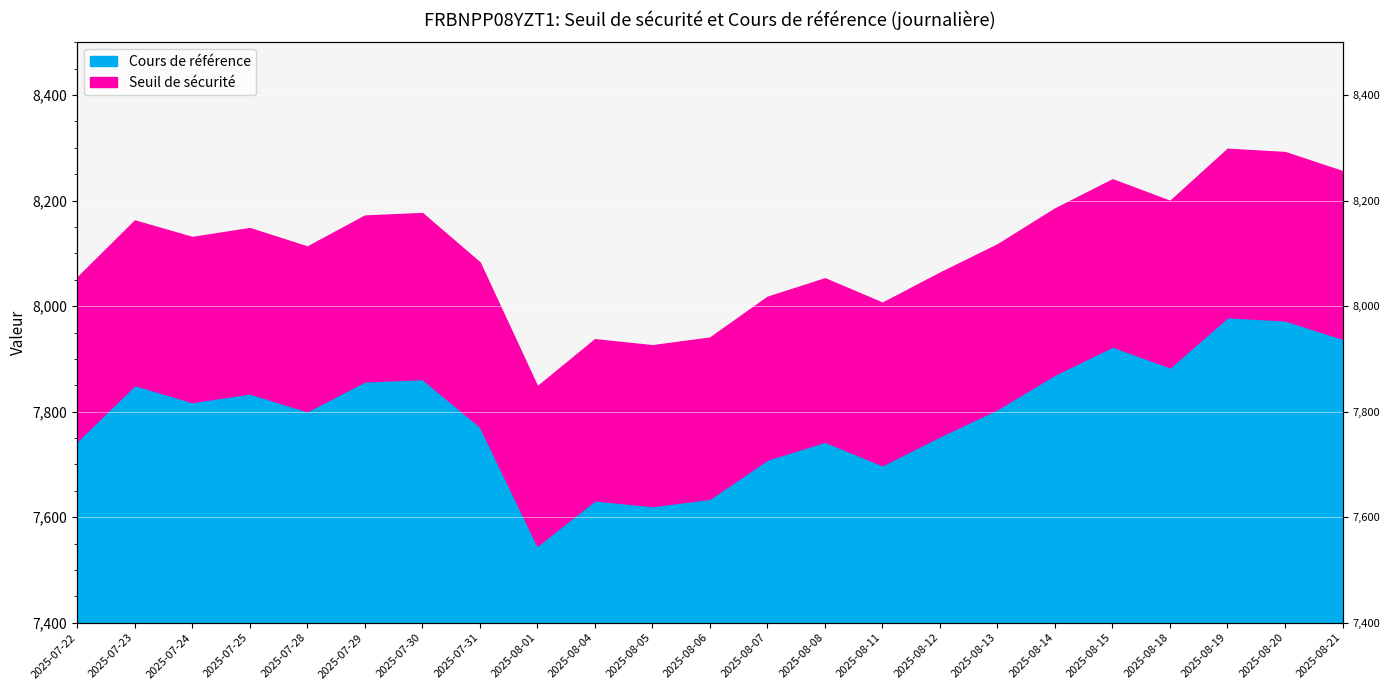

List the labels in order of Seuil de sécurité value, largest first.

2025-08-19, 2025-08-20, 2025-08-21, 2025-08-15, 2025-08-18, 2025-08-14, 2025-07-30, 2025-07-29, 2025-07-23, 2025-07-25, 2025-07-24, 2025-08-13, 2025-07-28, 2025-07-31, 2025-08-12, 2025-07-22, 2025-08-08, 2025-08-07, 2025-08-11, 2025-08-06, 2025-08-04, 2025-08-05, 2025-08-01